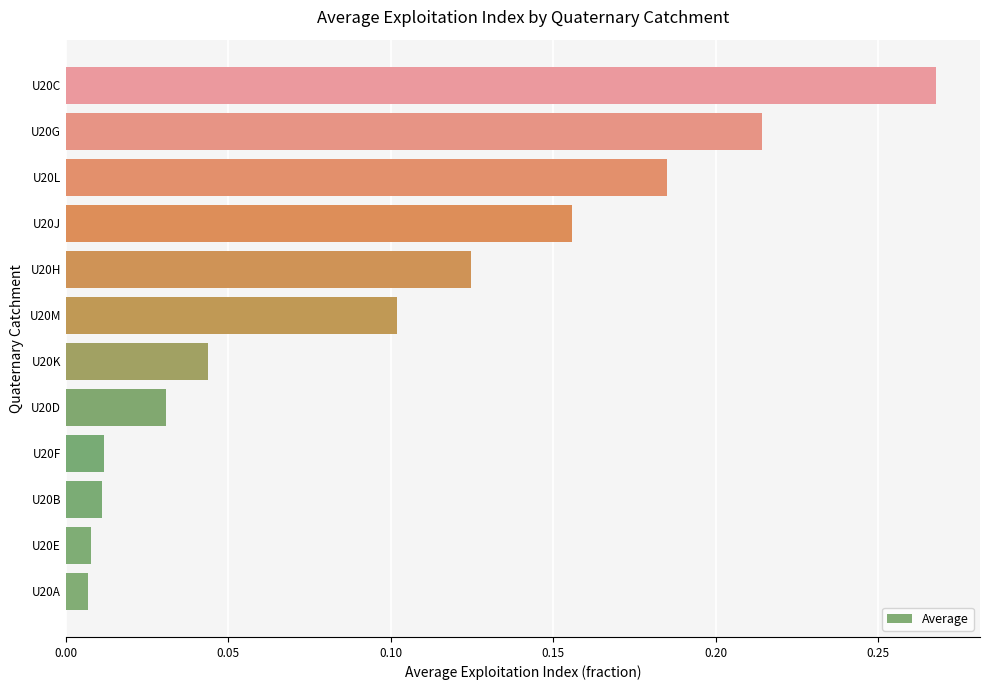

The chart shows a value of 0.2 at U20H. True or false?

False